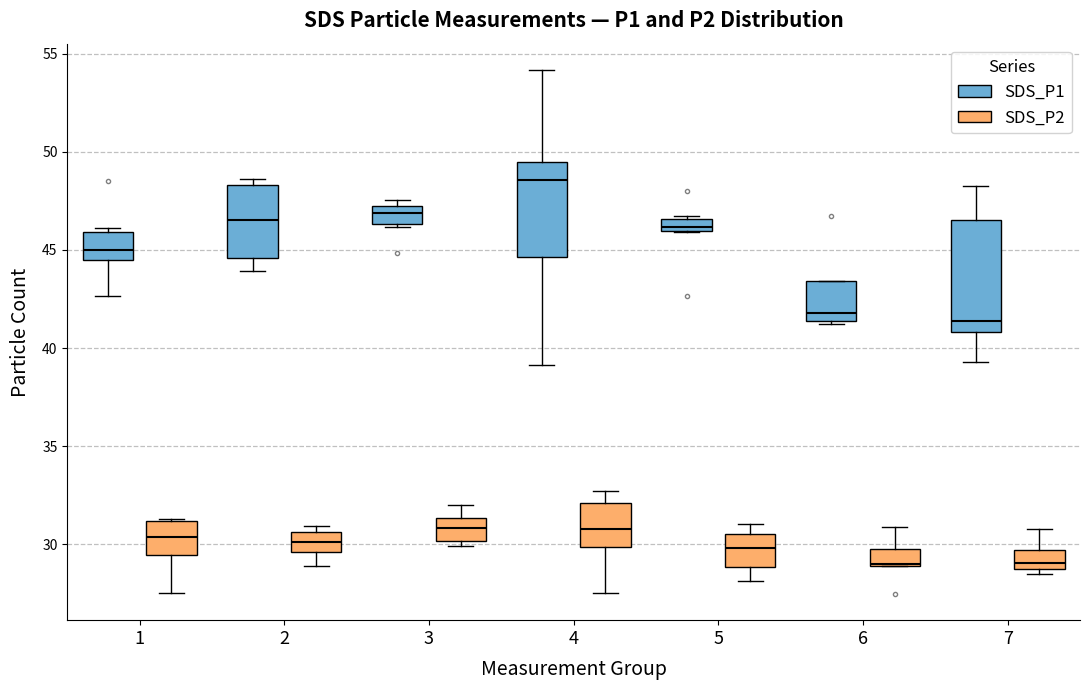

Which box has the highest median line?

4 (SDS_P1)